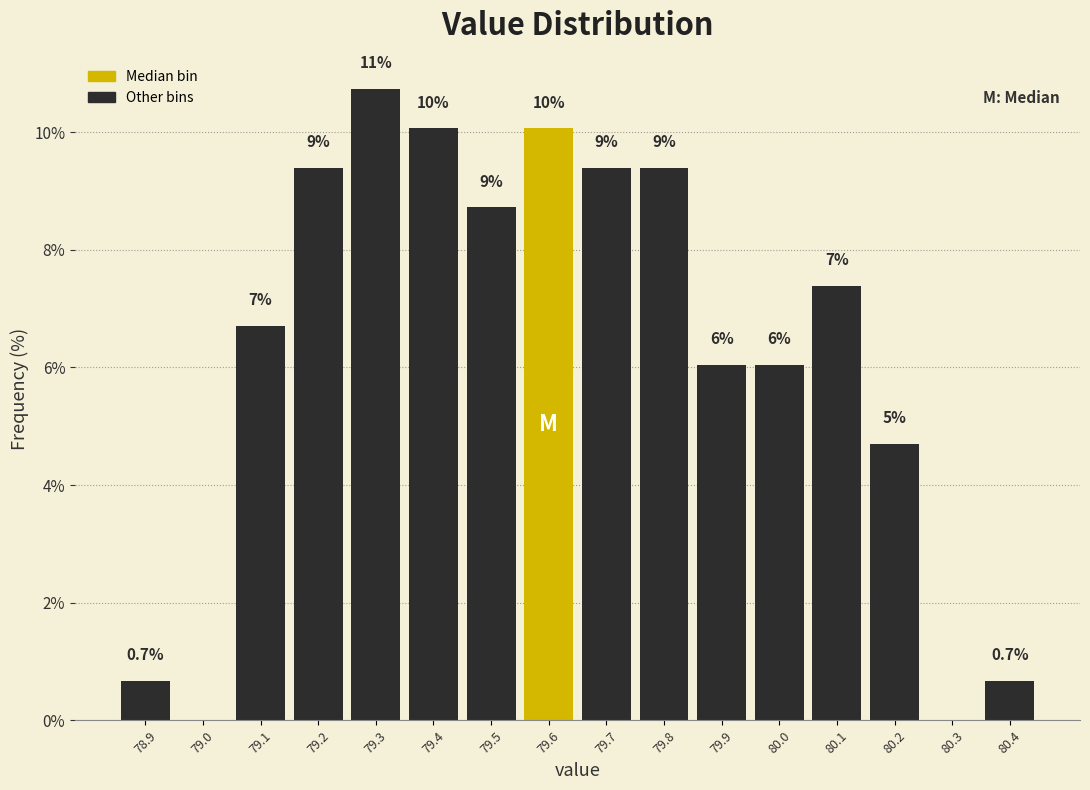

Are the bars horizontal?

No